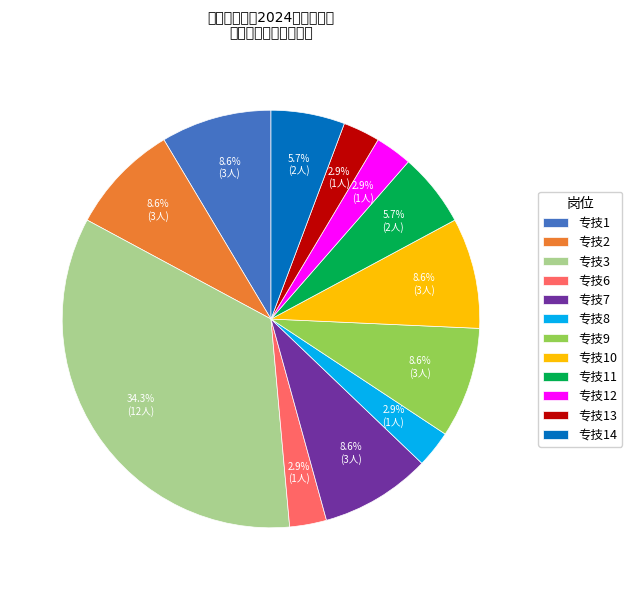

Approximately how many times larger is the value at 专技2 compared to 专技9?

1.0